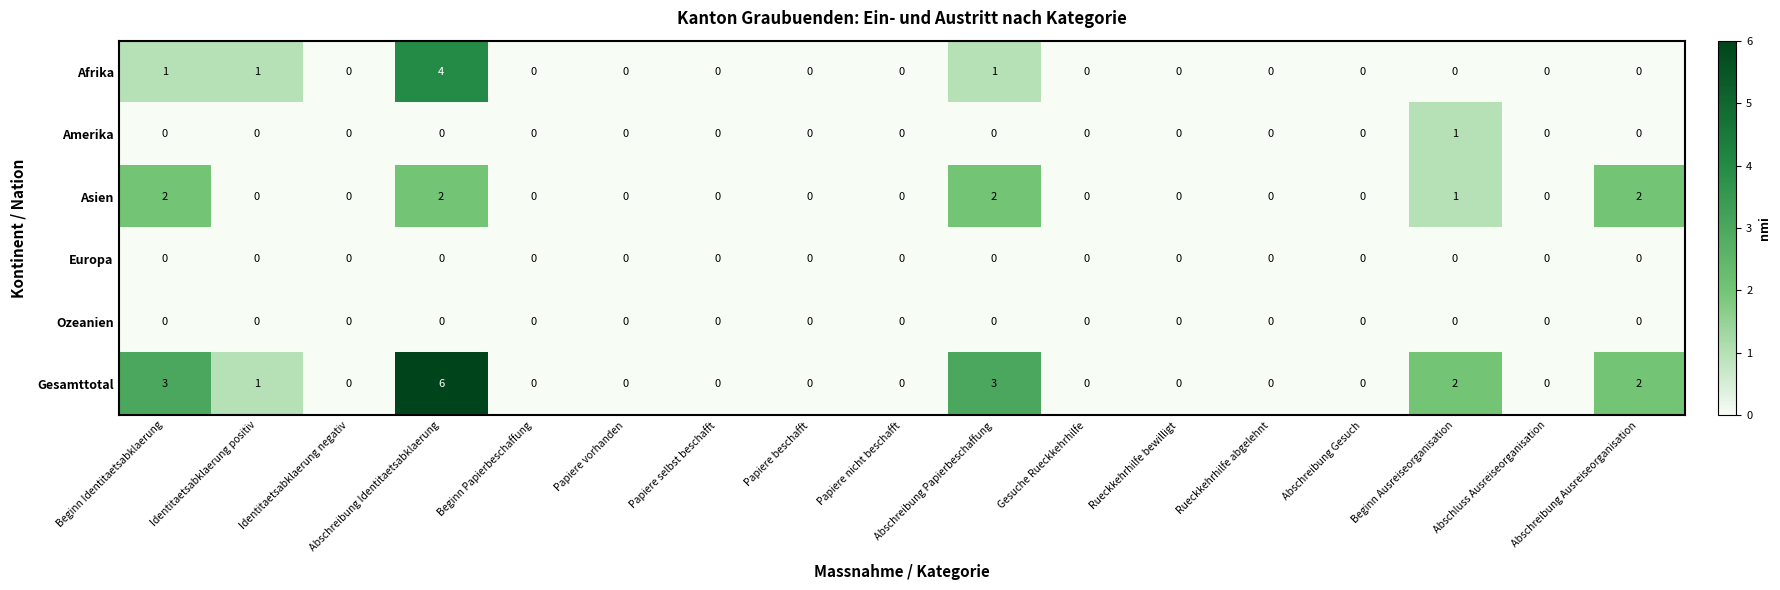

At how many categories does at least one series exceed 5?

1